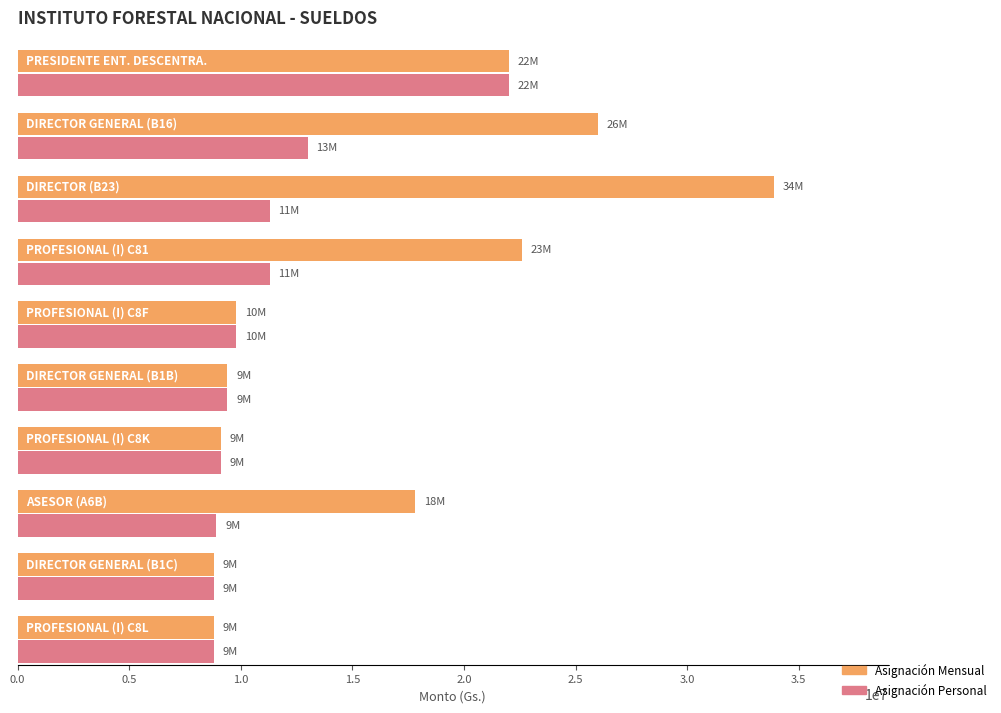

List the series in order of their peak value, highest first.

Asignación Mensual, Asignación Personal